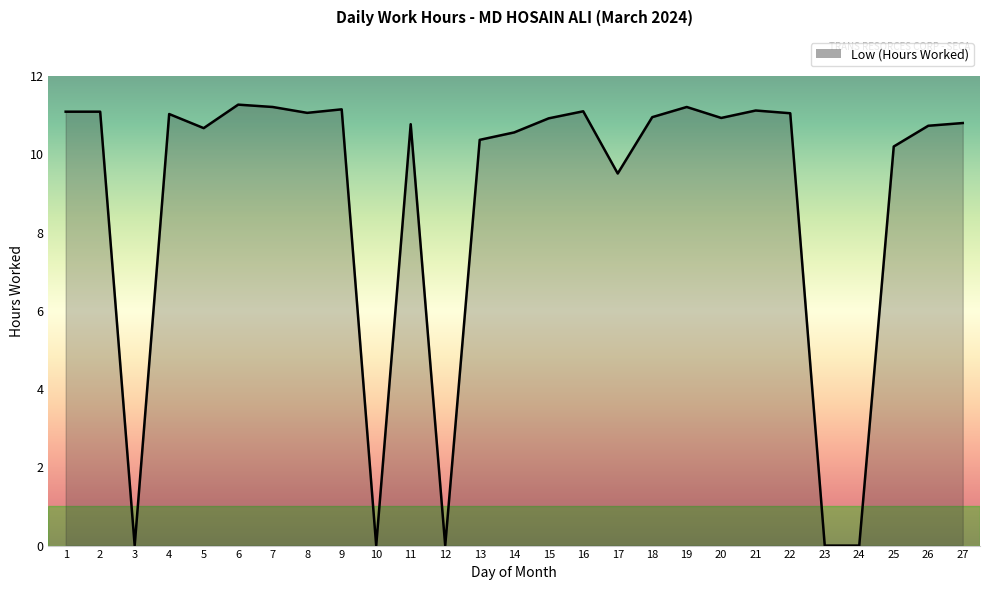

What is the greatest value displayed?

11.3